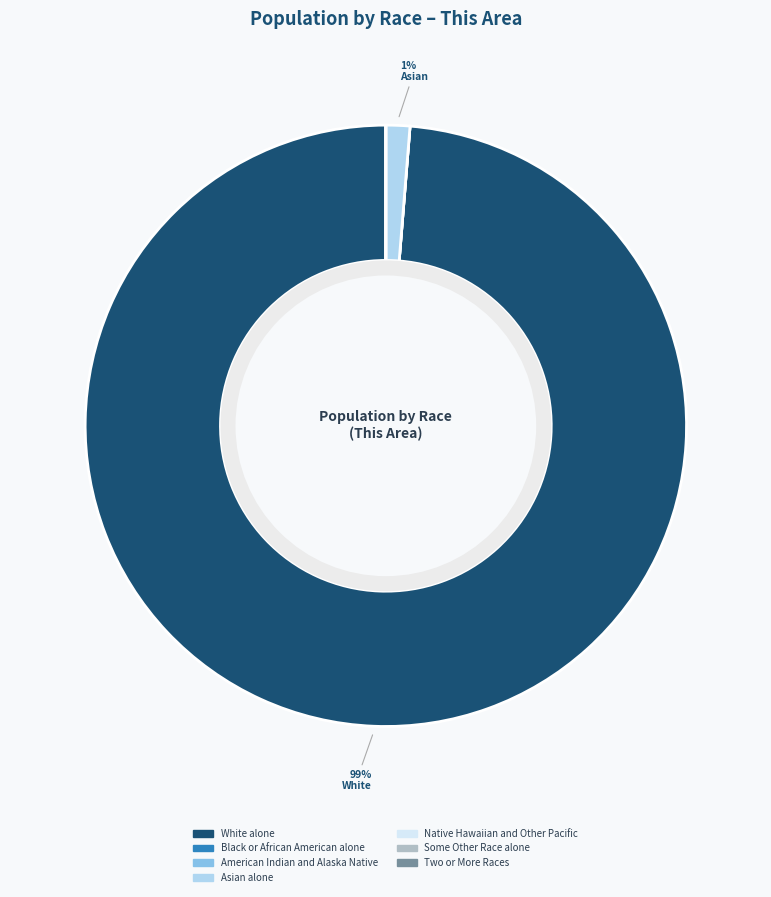

Is it true that Asian alone is 7% of the pie?

False